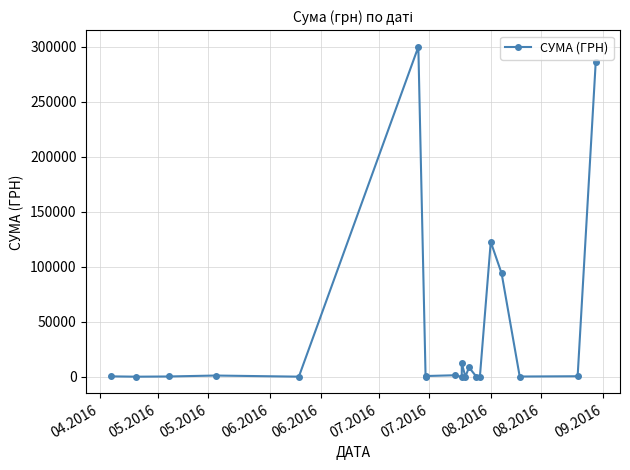

What is the sum of all values?

830931.3